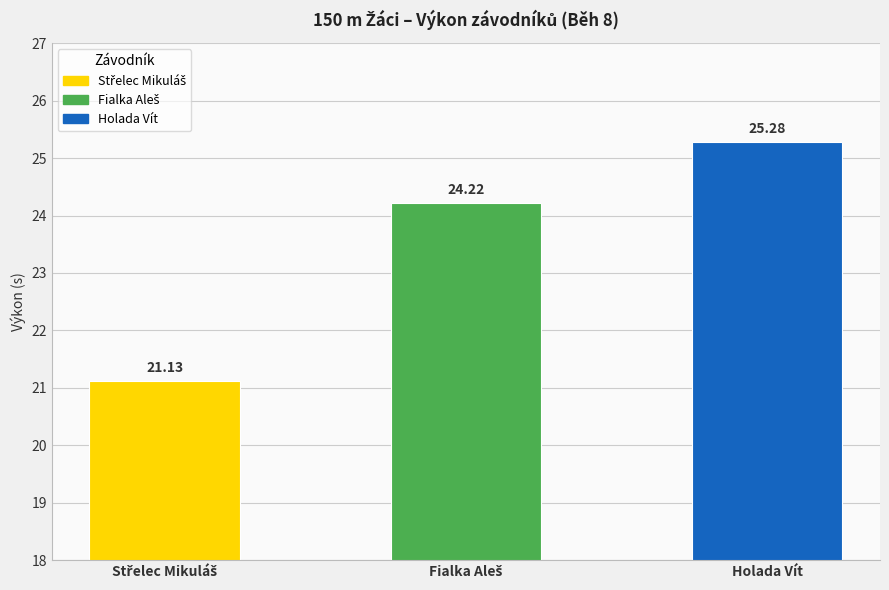

Which category has the highest value across all series?

Holada Vít